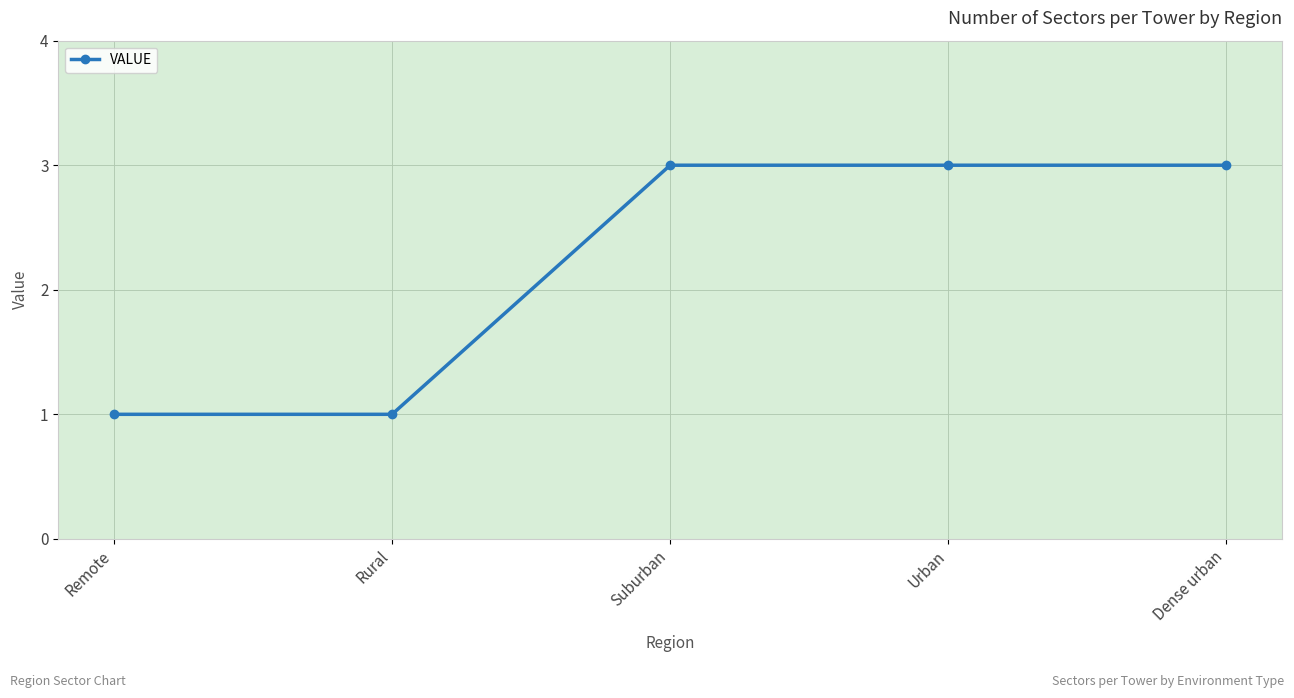

What is the value of the 5th point from the left?

3